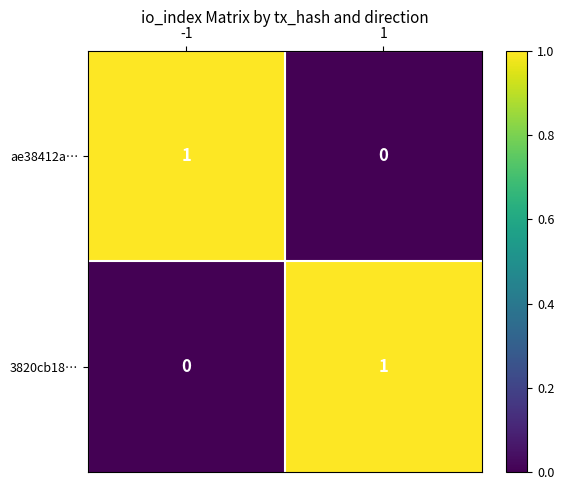

Reading left to right, extract all data points from this chart.

ae38412a…: -1=1	1=0
3820cb18…: -1=0	1=1